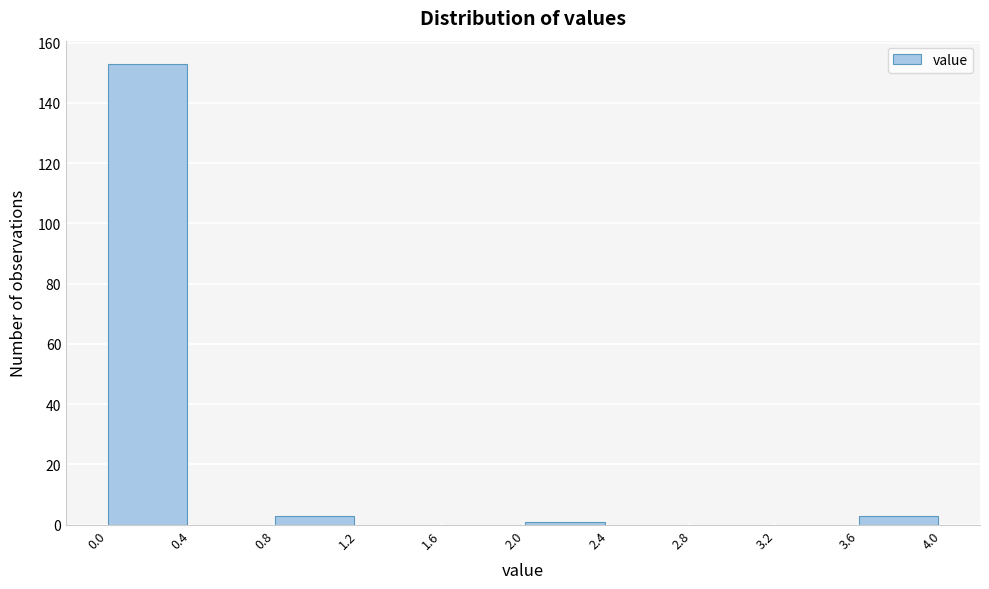

Reading left to right, list every bar in this chart as the range it spans on the x-axis followed by its height. The values are not printed on the chart, so give them approximately, as read against the axis.

0.0 to 0.4: 154
0.4 to 0.8: 0
0.8 to 1.2: 4
1.2 to 1.6: 0
1.6 to 2.0: 0
2.0 to 2.4: under 2
2.4 to 2.8: 0
2.8 to 3.2: 0
3.2 to 3.6: 0
3.6 to 4.0: 4